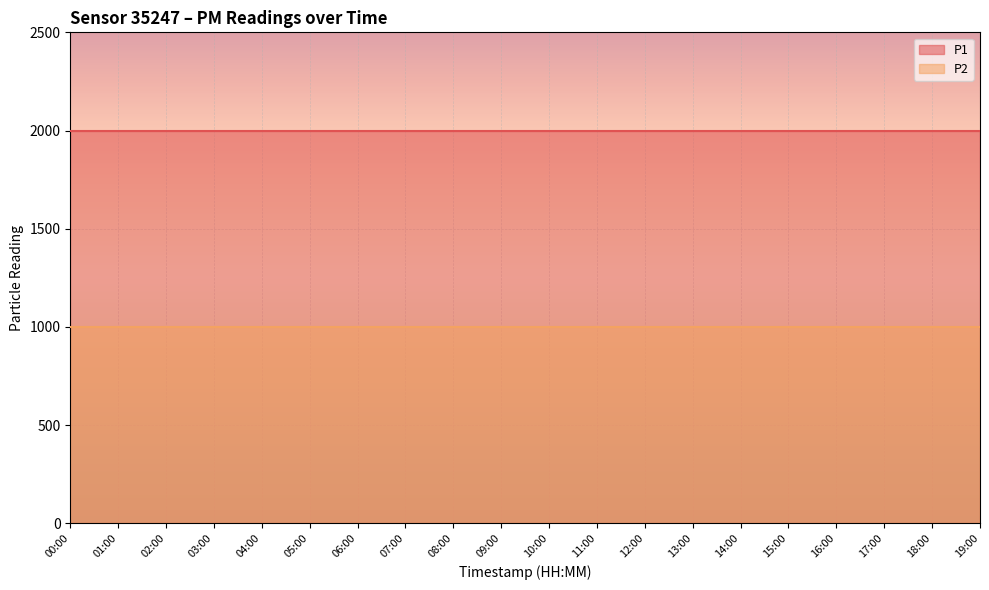

Is it true that P1 equals 3223.6 at 17:00?

False